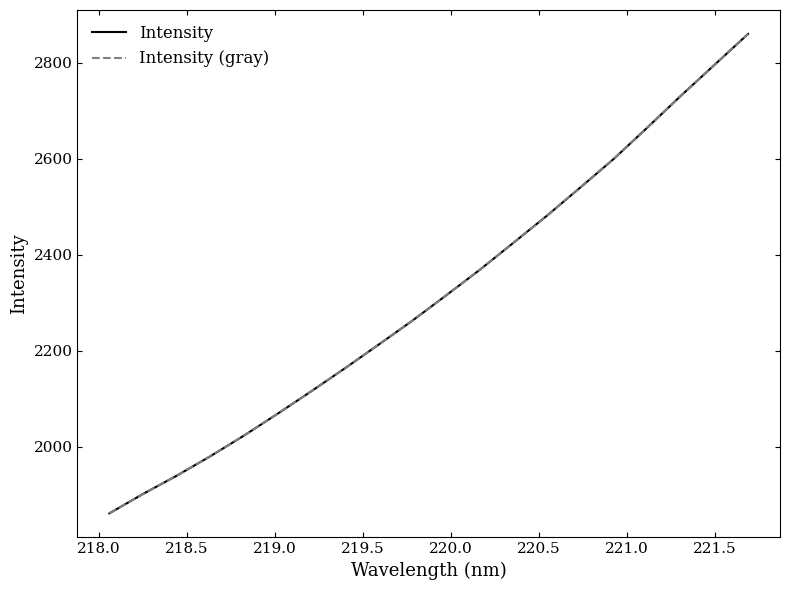

Which series has the largest total across all categories?

Intensity